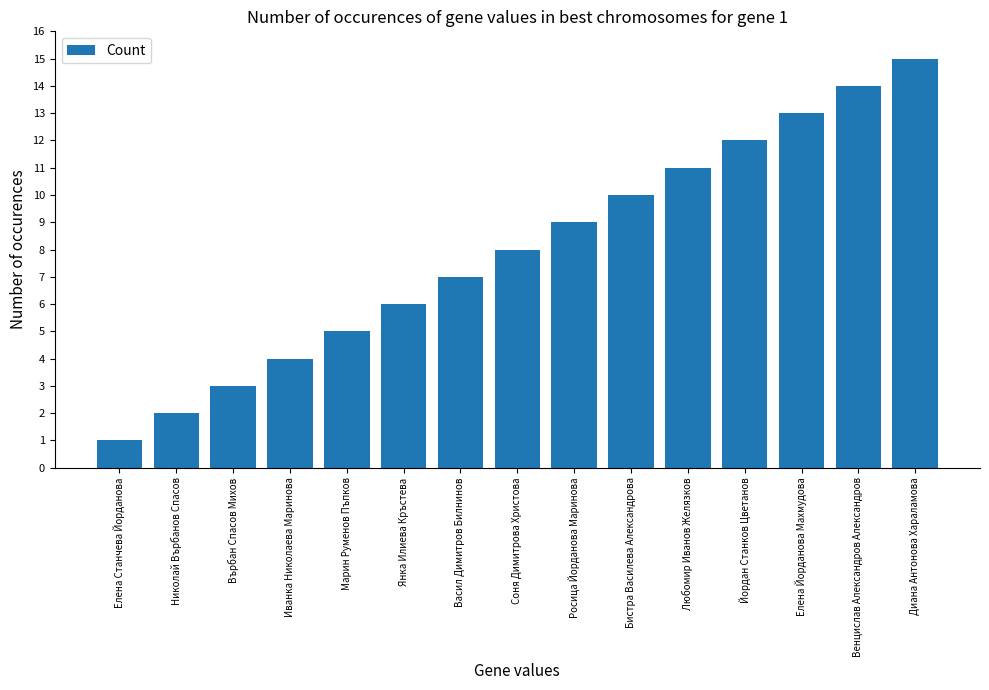

Reading right to left, list all the values displayed in this chart.

Диана Антонова Хараламова=15	Венцислав Александров Александров=14	Елена Йорданова Махмудова=13	Йордан Станков Цветанов=12	Любомир Иванов Желязков=11	Бистра Василева Александрова=10	Росица Йорданова Маринова=9	Соня Димитрова Христова=8	Васил Димитров Билнинов=7	Янка Илиева Кръстева=6	Марин Руменов Пъпков=5	Иванка Николаева Маринова=4	Върбан Спасов Михов=3	Николай Върбанов Спасов=2	Елена Станчева Йорданова=1